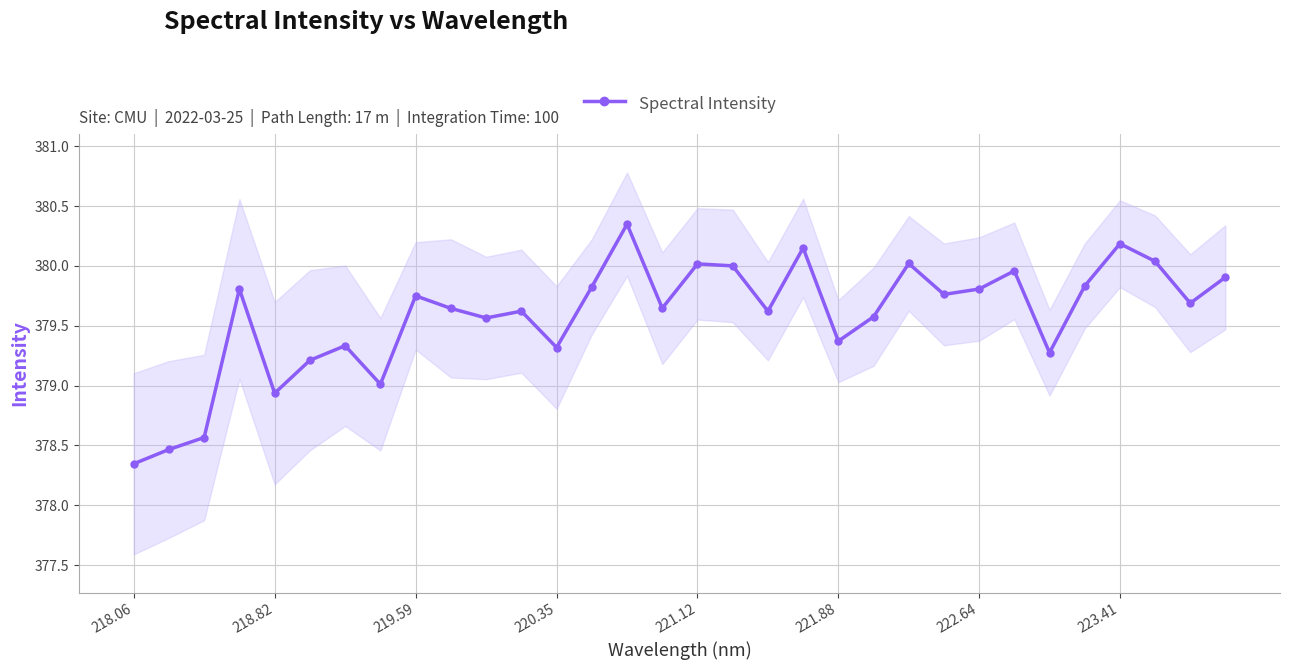

How many data points are less than 379?

4